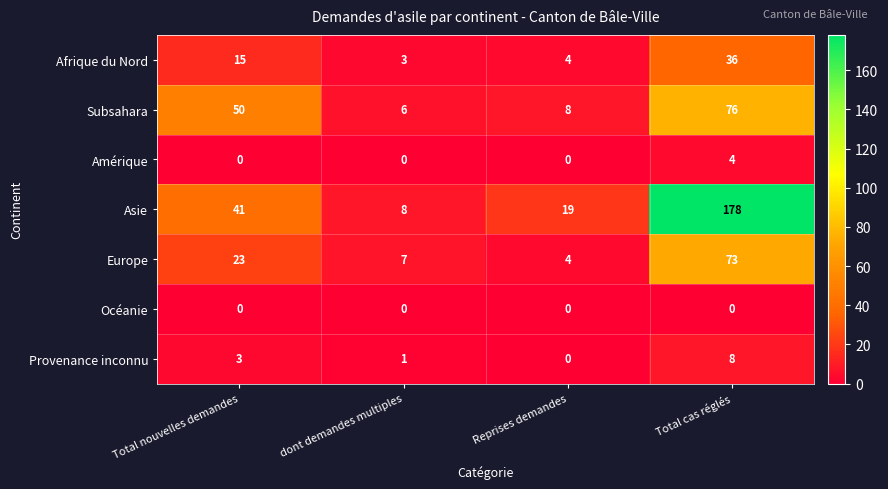

The value of Subsahara at Total cas réglés is 136. True or false?

False